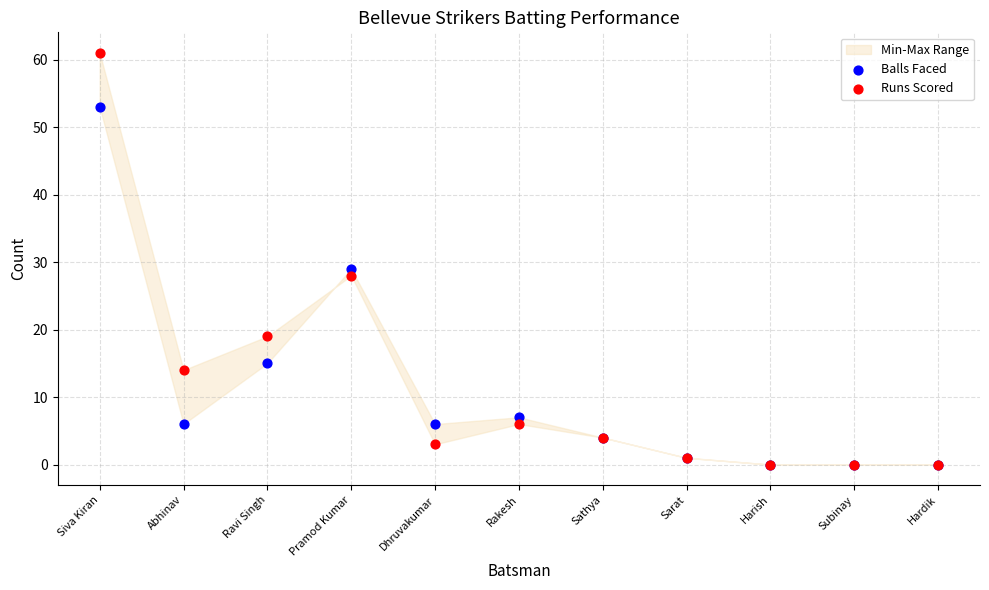

In the Balls Faced series, what Y value is closest to 26?

29